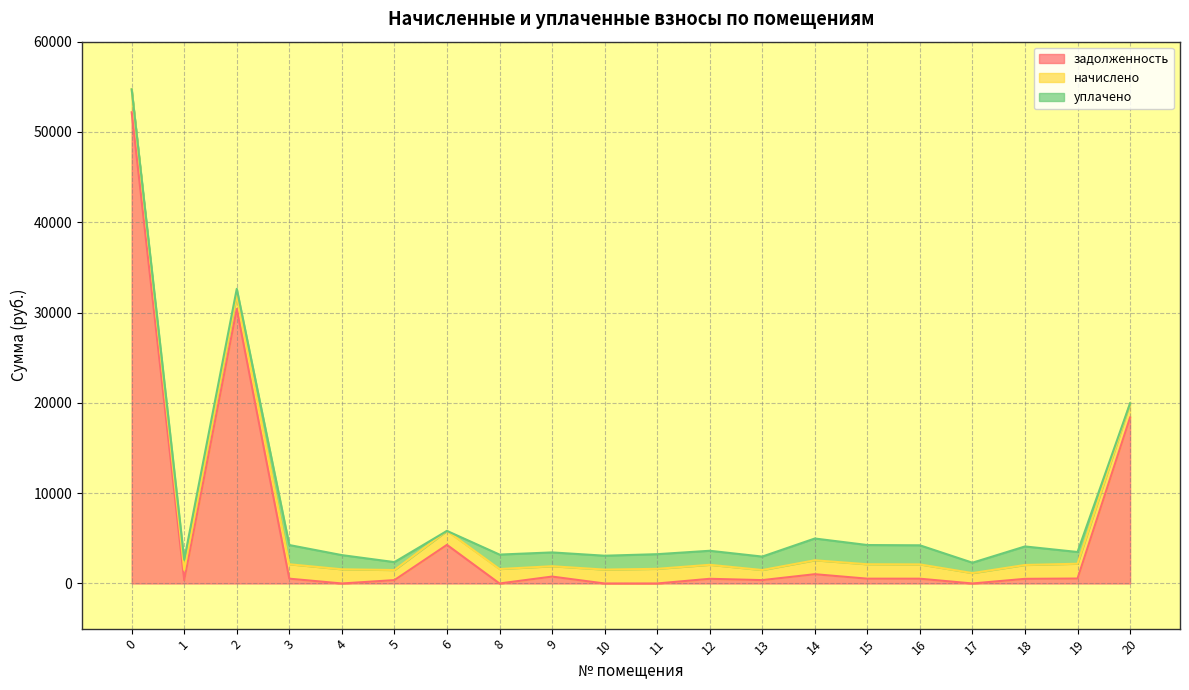

At how many categories does at least one series exceed 40504?

1